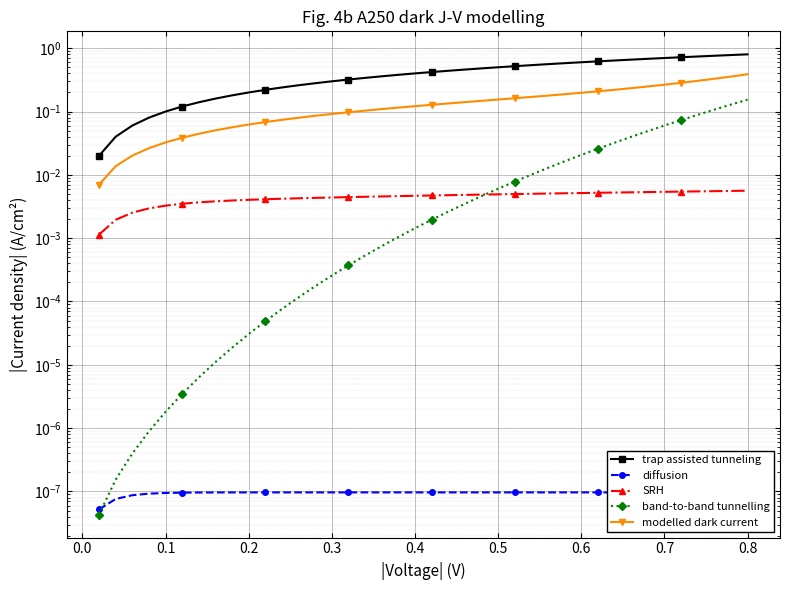

What is the difference between the maximum and minimum values in the trap assisted tunneling series?

0.8